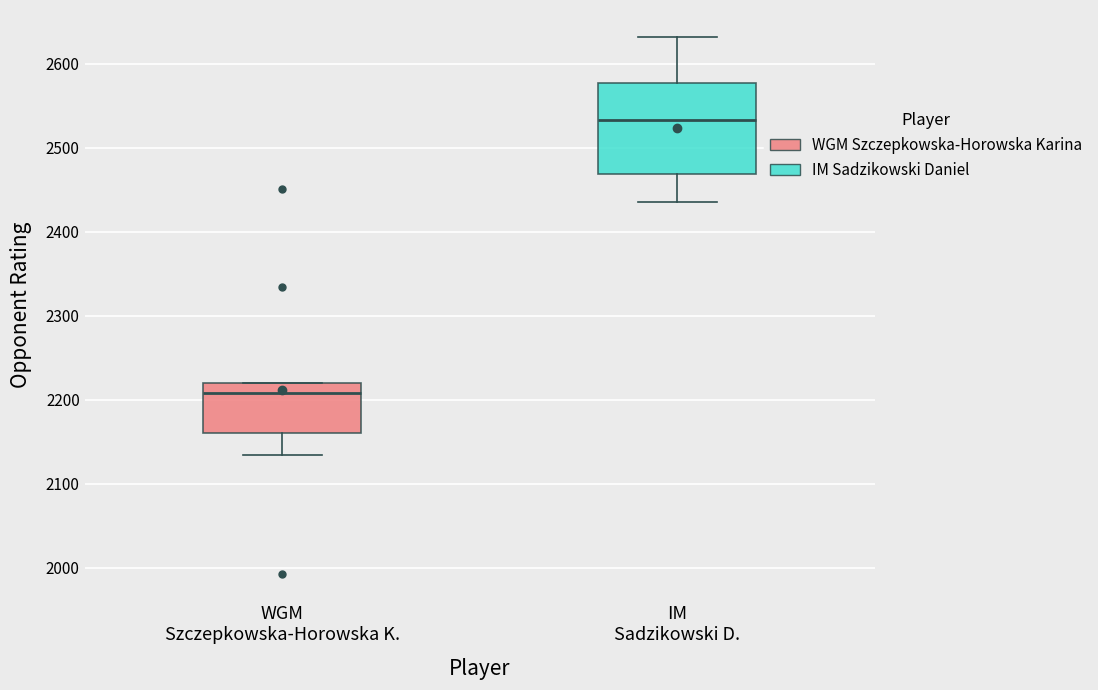

Comparing the boxes themselves (not the whiskers), which one is the tallest?

IM Sadzikowski D.